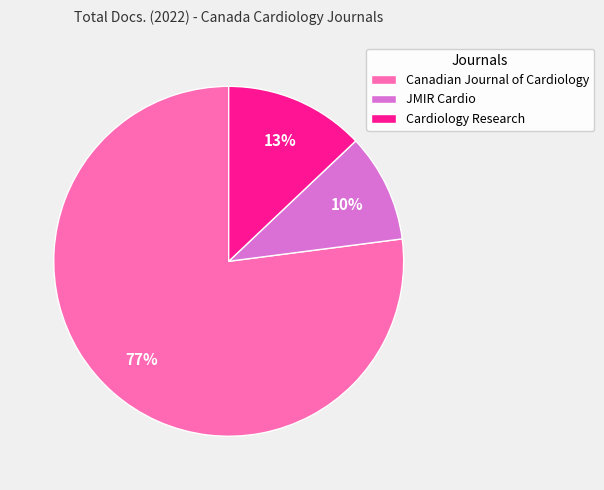

What is the ratio of the value at Cardiology Research to the value at Canadian Journal of Cardiology?

0.2